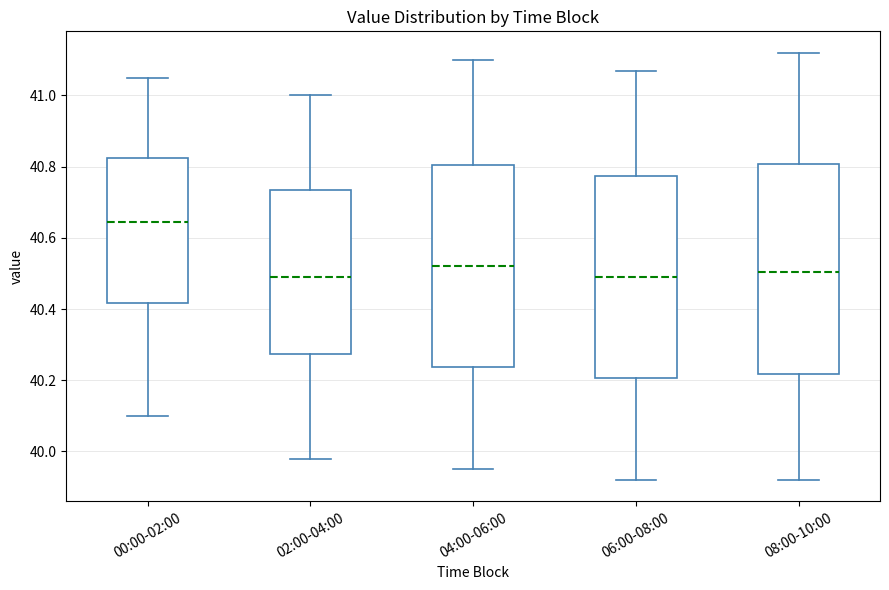

Where does the lower whisker of the box for 04:00-06:00 end on the y-axis? The values are not printed on the chart, so give them approximately, as read against the axis.

39.96